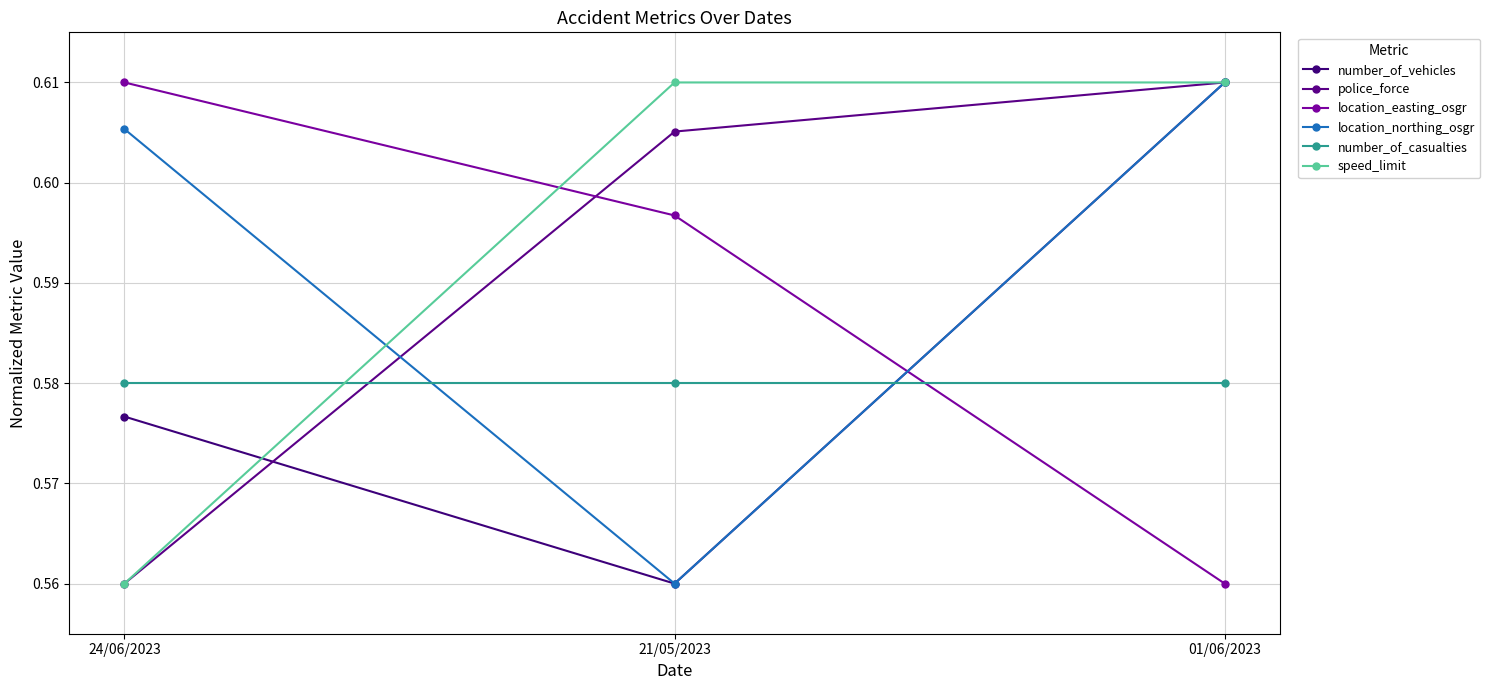

Is it true that police_force equals 0.1 at 01/06/2023?

False